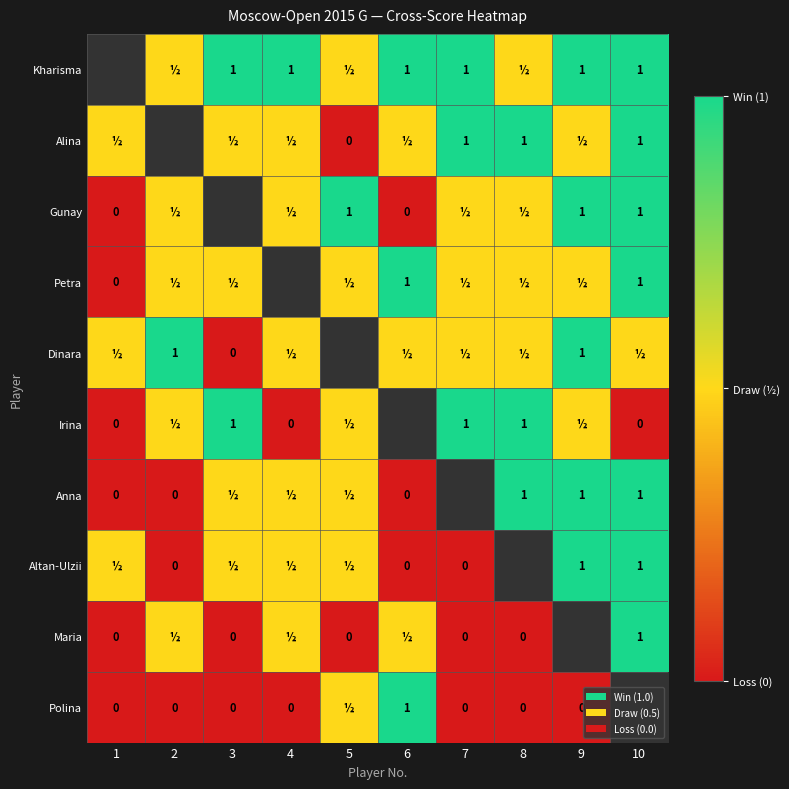

Between 5 and 3, which is larger?

3